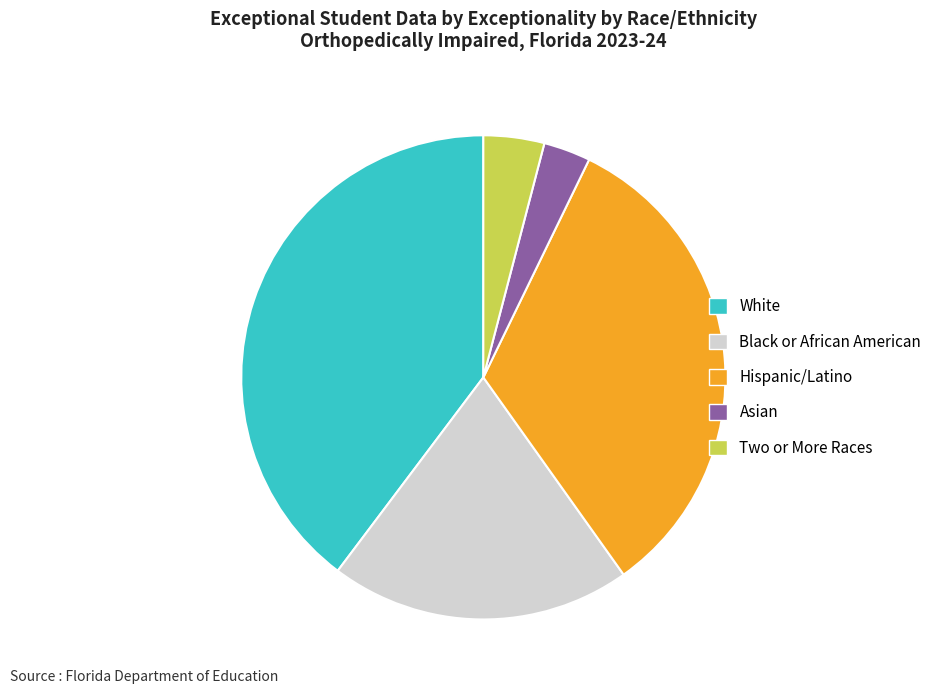

Is the sum of Two or More Races and Asian greater than half?

No